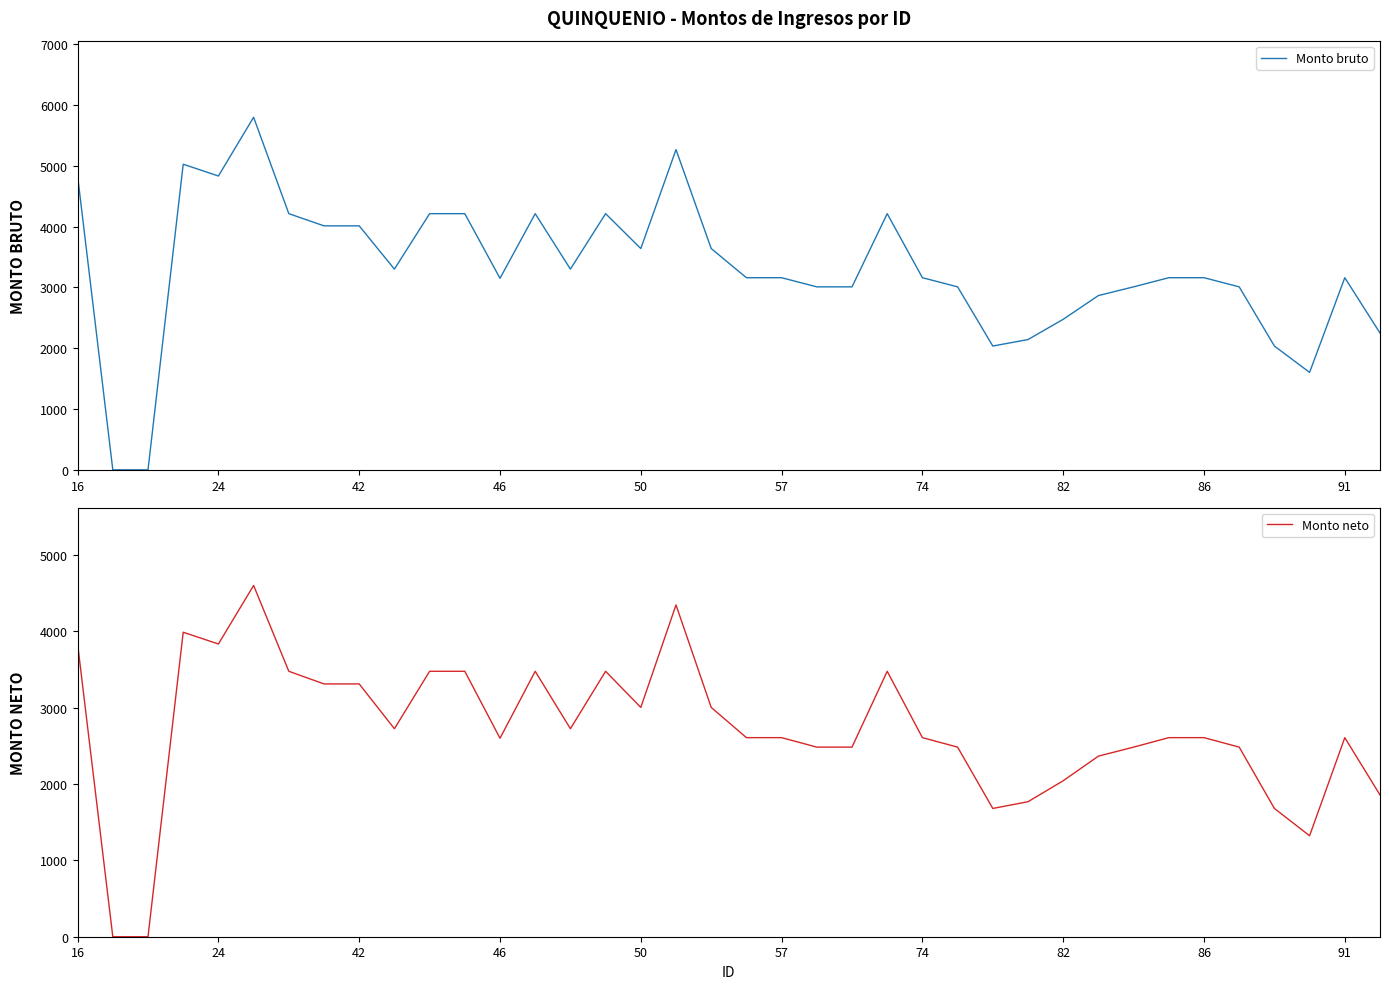

The value of Monto bruto at 91 is 1318.2. True or false?

False